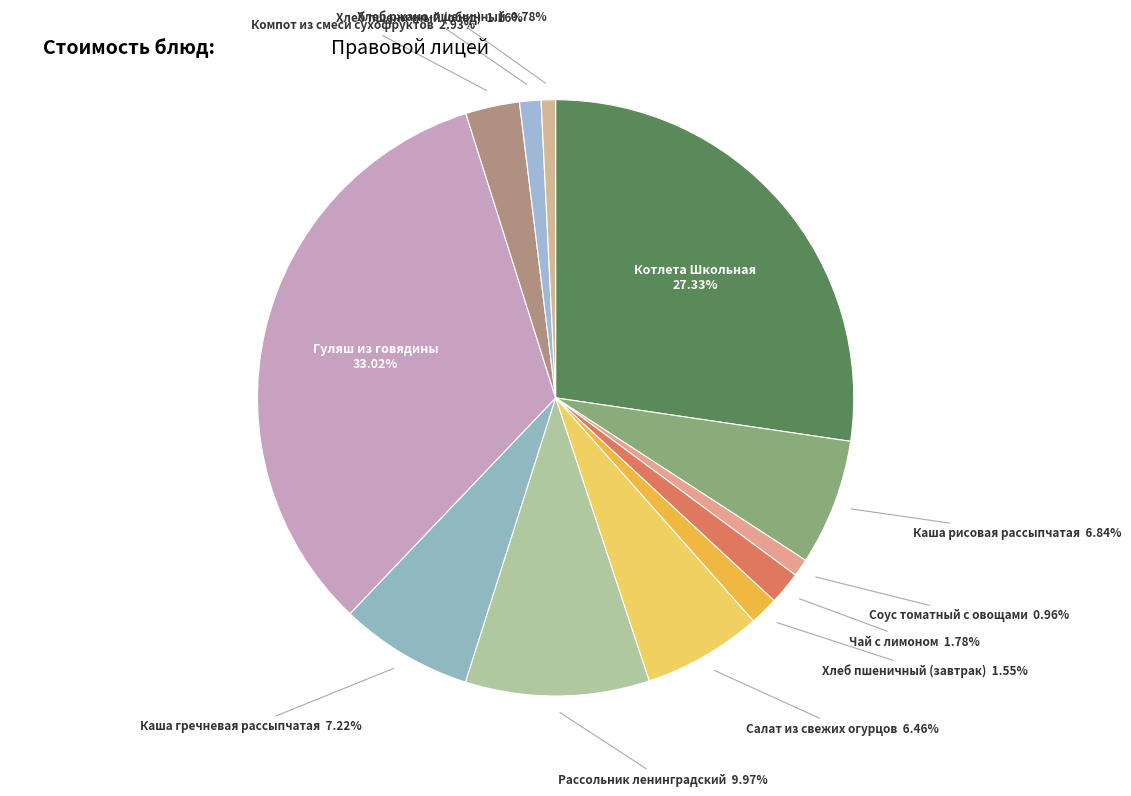

Does any single category account for the majority?

No